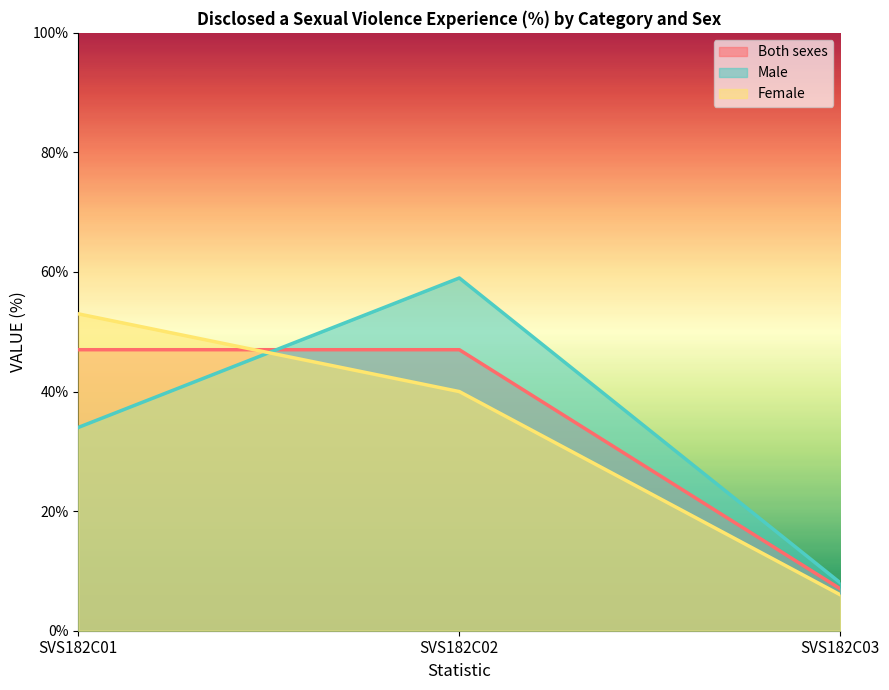

What is the average value of the Male series?

34